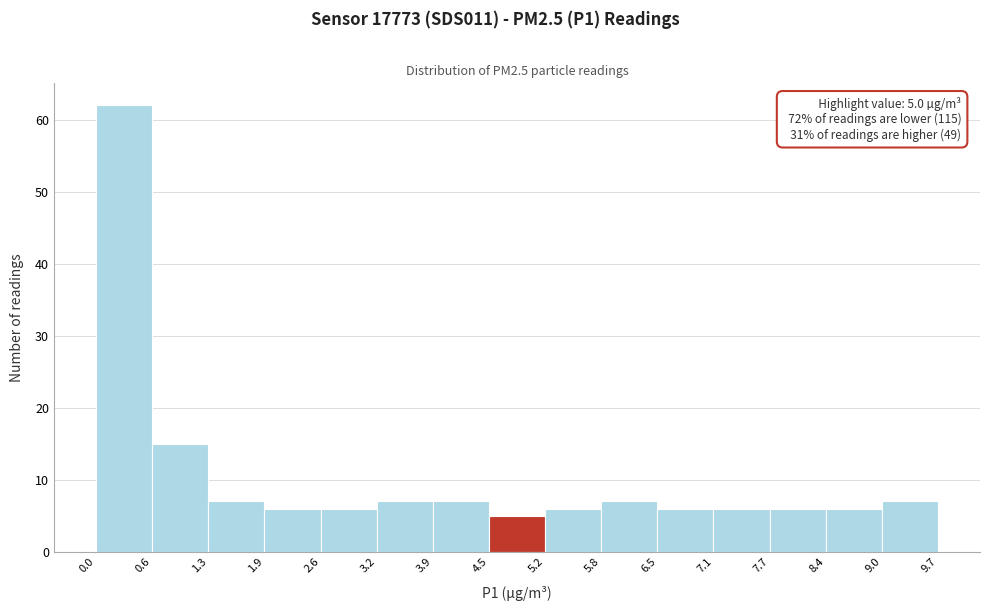

Over which range of the x-axis is the bar tallest?

0.0 to 0.6